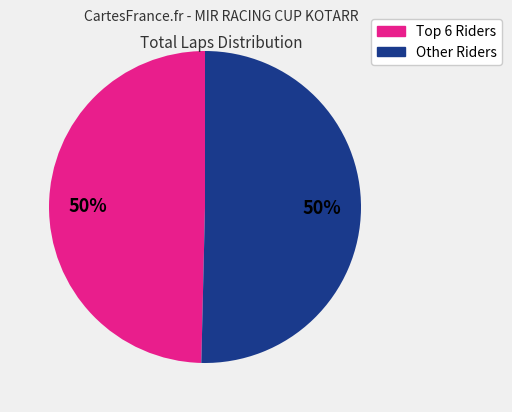

To the nearest percent, what is the average slice percentage?

50%